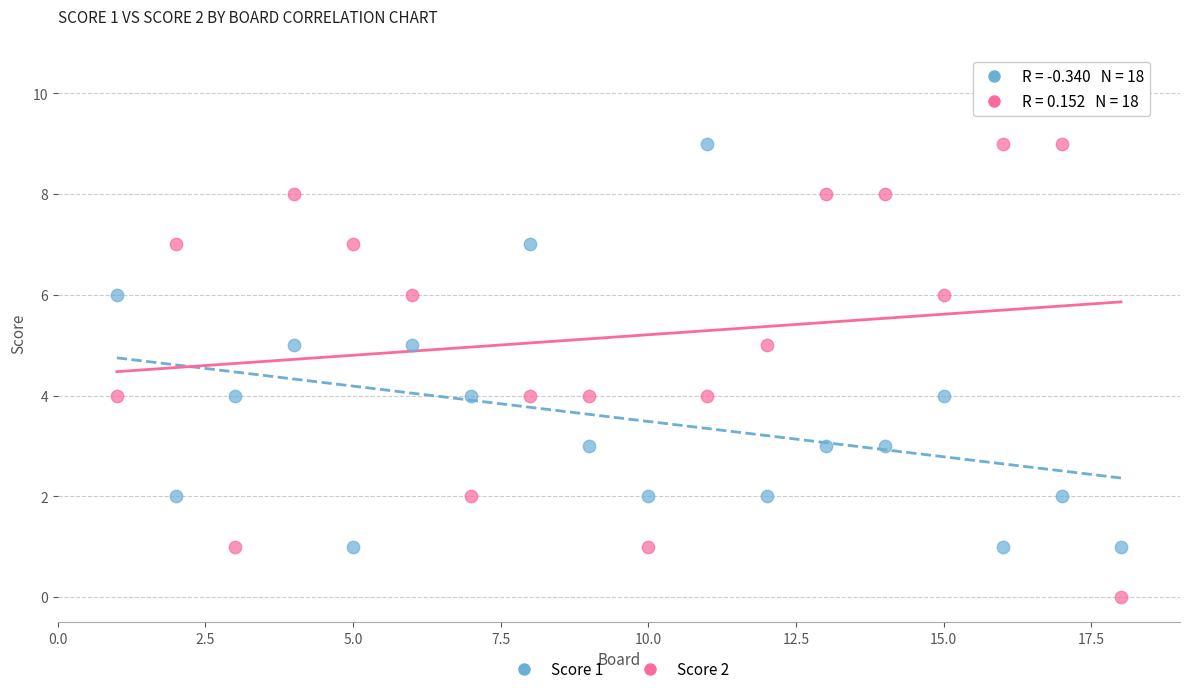

What are all the series names shown in the legend?

Score 1, Score 2